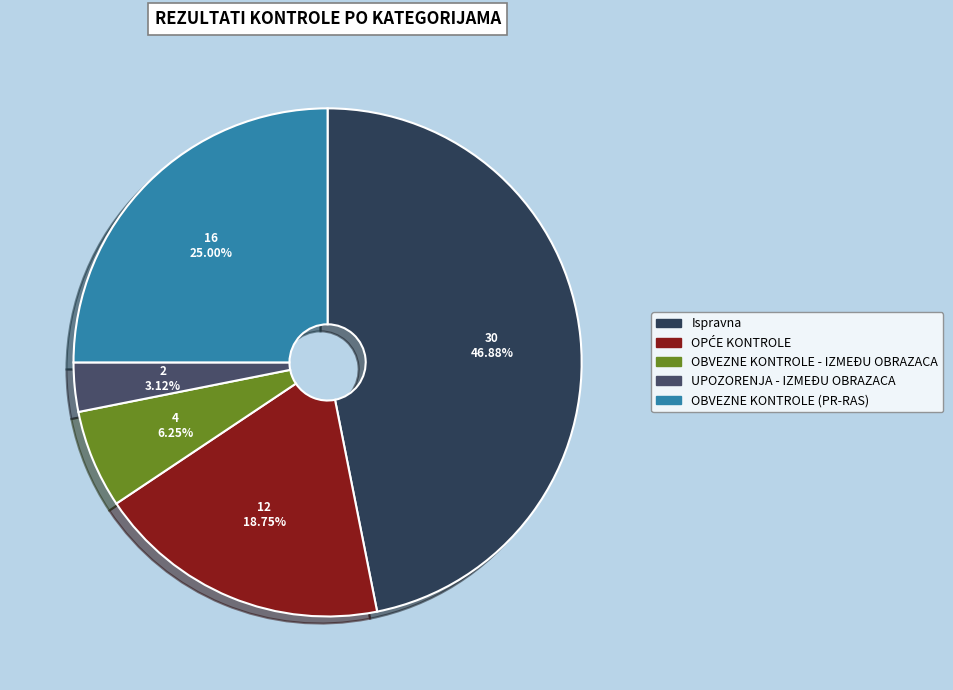

Between OBVEZNE KONTROLE - IZMEĐU OBRAZACA and OPĆE KONTROLE, which is larger?

OPĆE KONTROLE